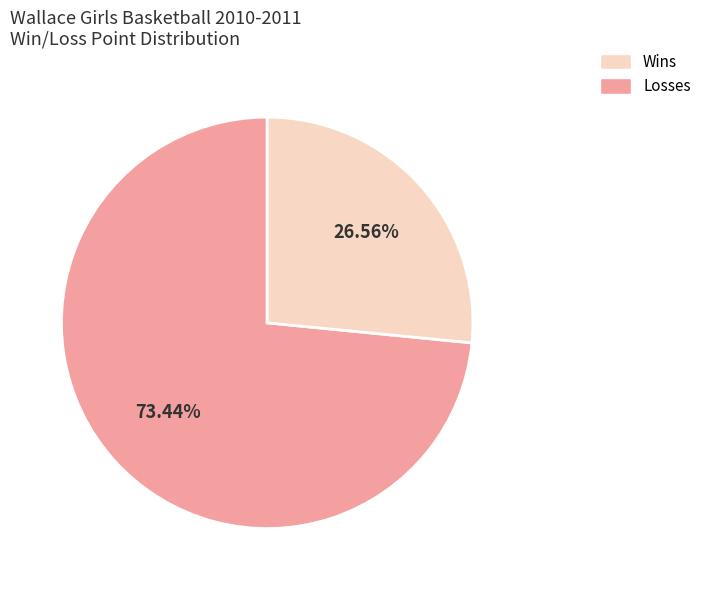

Which slice is the largest?

Wins